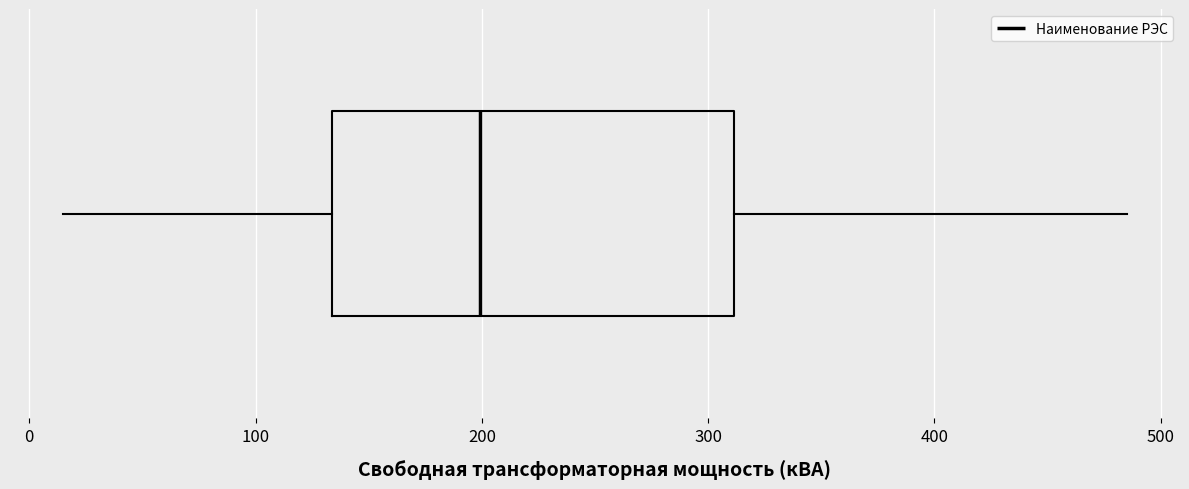

Where does the median line of the box sit on the x-axis? The values are not printed on the chart, so give them approximately, as read against the axis.

200